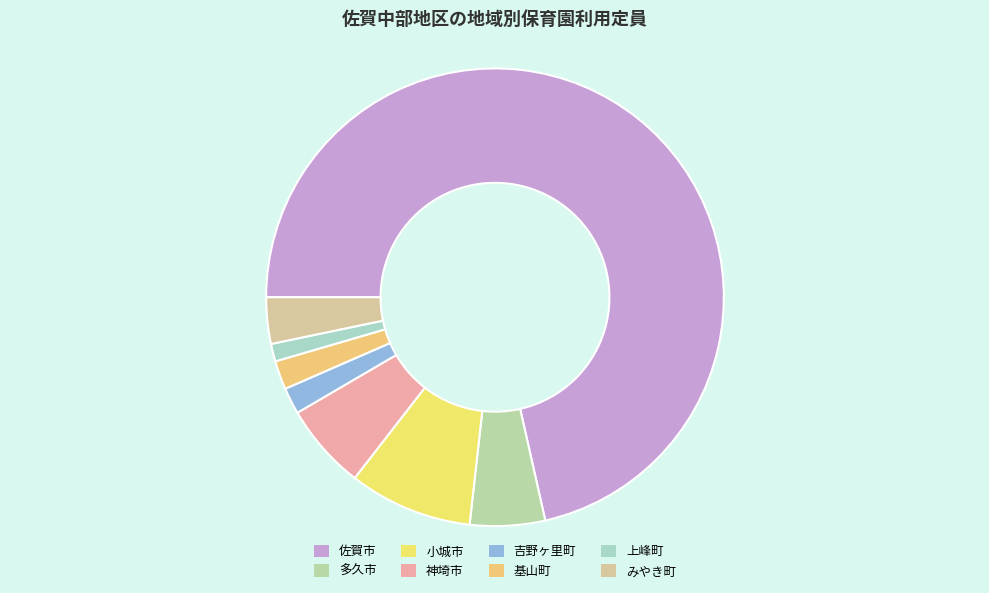

How many segments does this pie chart have?

8